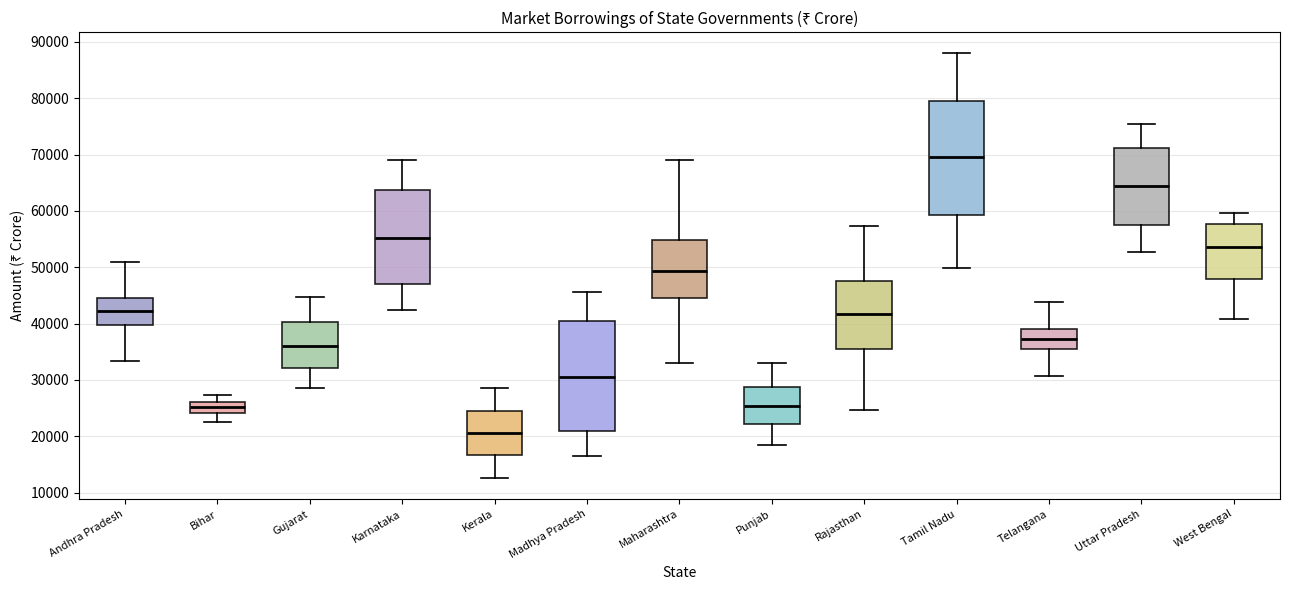

Which box has the highest median line?

Tamil Nadu